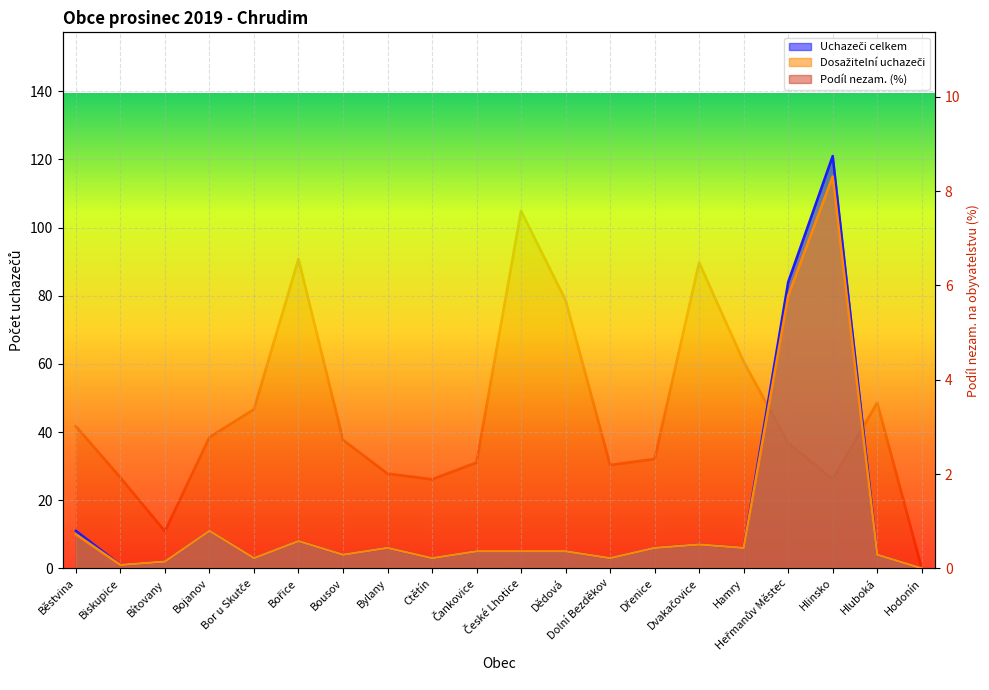

Which series ends up on top after the final intersection of Podíl nezam. (%) and Uchazeči celkem?

Uchazeči celkem